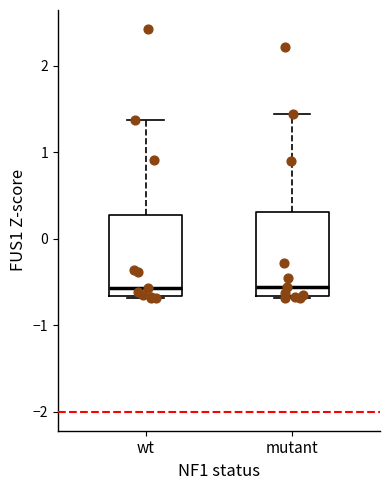

Reading left to right, transcribe this box plot: for each box, give where its median line is, the range the box spans, and where its two whiskers end, as read against the y-axis. The values are not printed on the chart, so give them approximately, as read against the axis.

wt: median -0.6, box -0.7 to 0.3, whiskers -0.7 to 1.4
mutant: median -0.6, box -0.7 to 0.3, whiskers -0.7 to 1.4